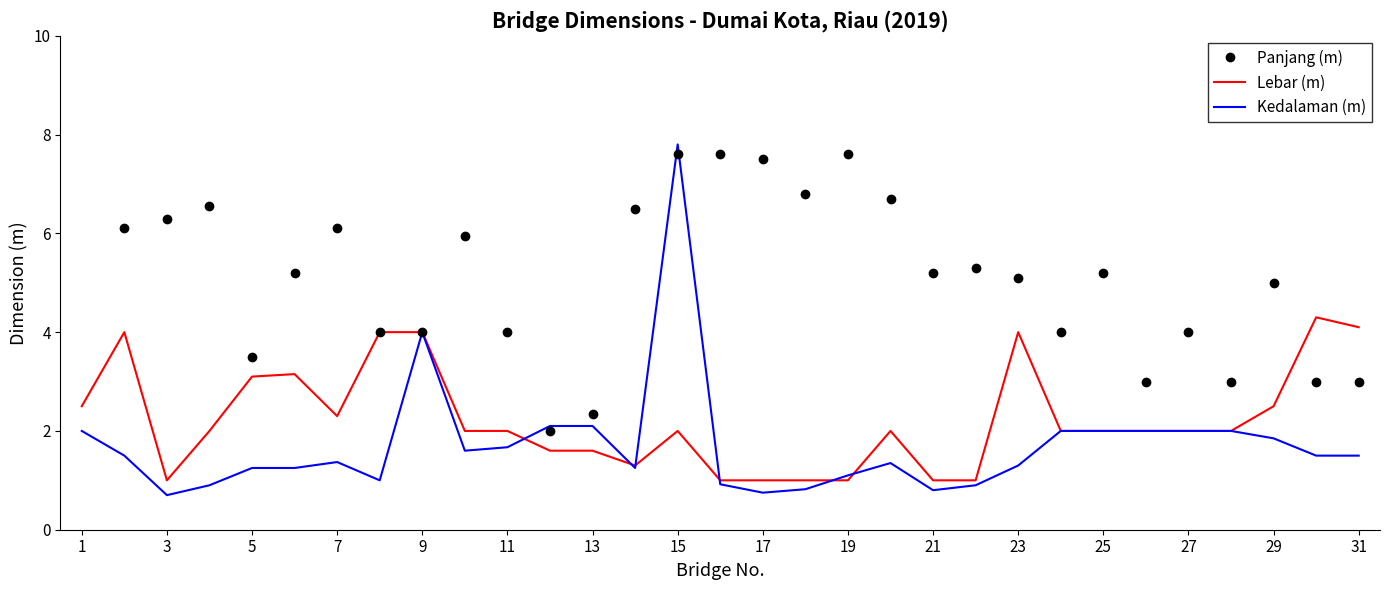

What is the approximate value of Lebar (m) at 11?

2.0